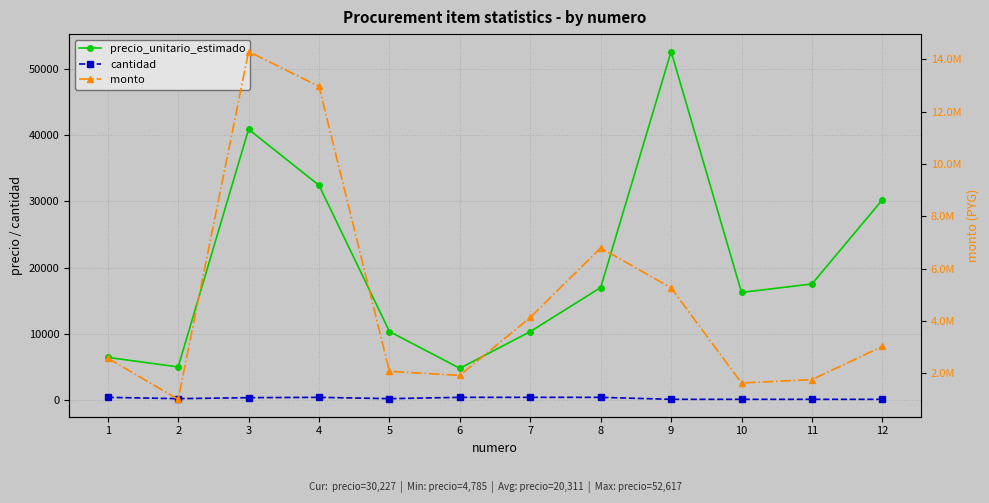

At which category does the chart reach its peak across all series?

3